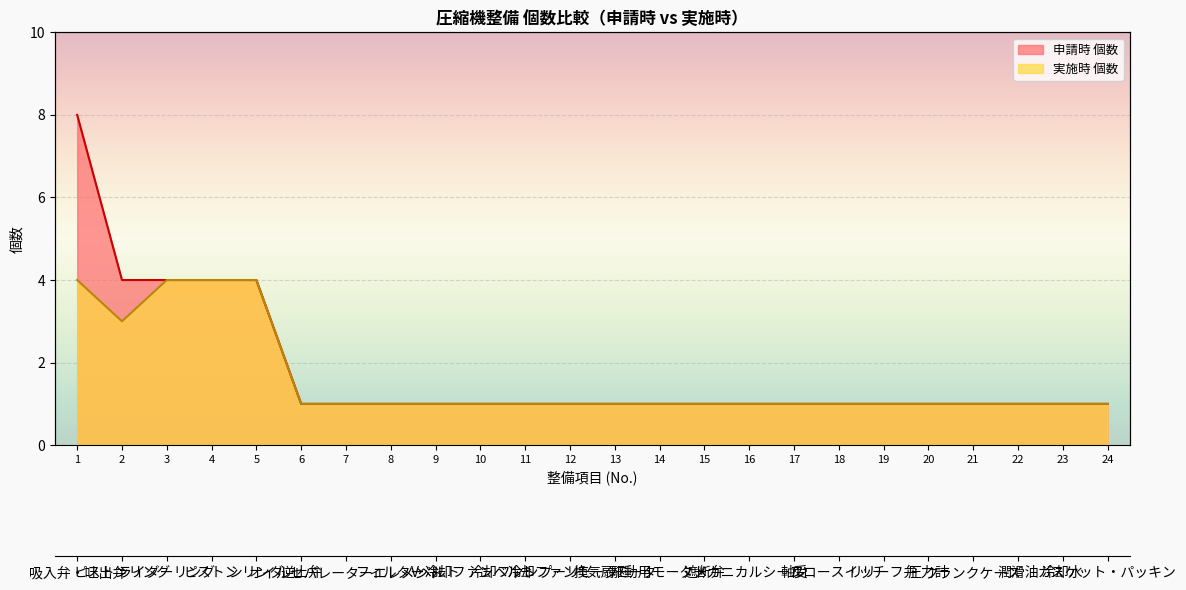

The 実施時 個数 series shows 0 at 22. True or false?

False